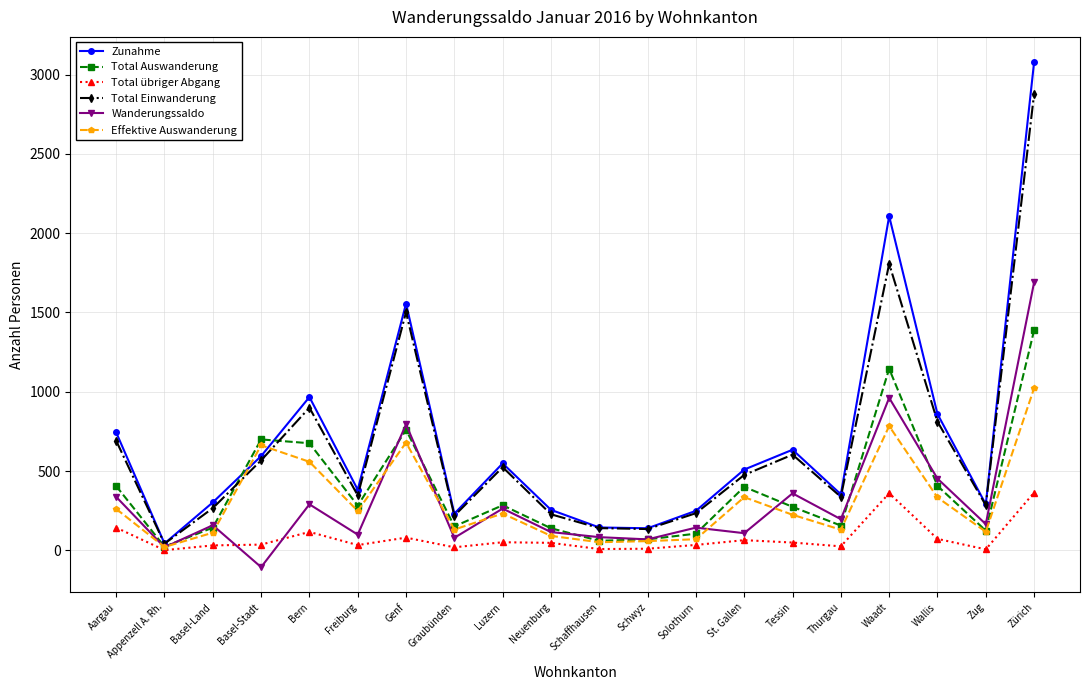

Rank the series by their maximum value, from lowest to highest.

Total übriger Abgang, Effektive Auswanderung, Total Auswanderung, Wanderungssaldo, Total Einwanderung, Zunahme